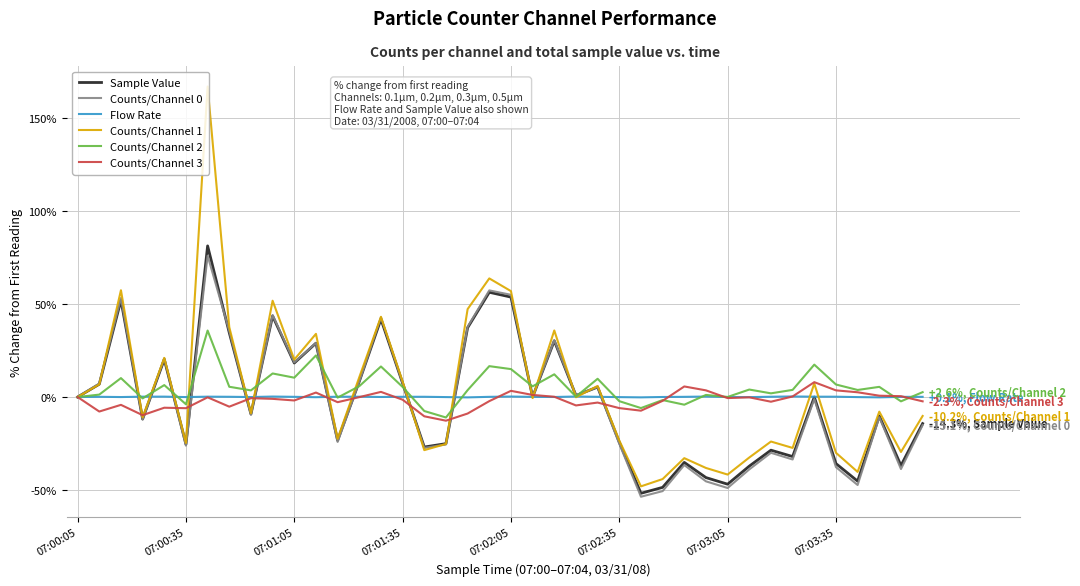

At how many categories does at least one series exceed 40?

7